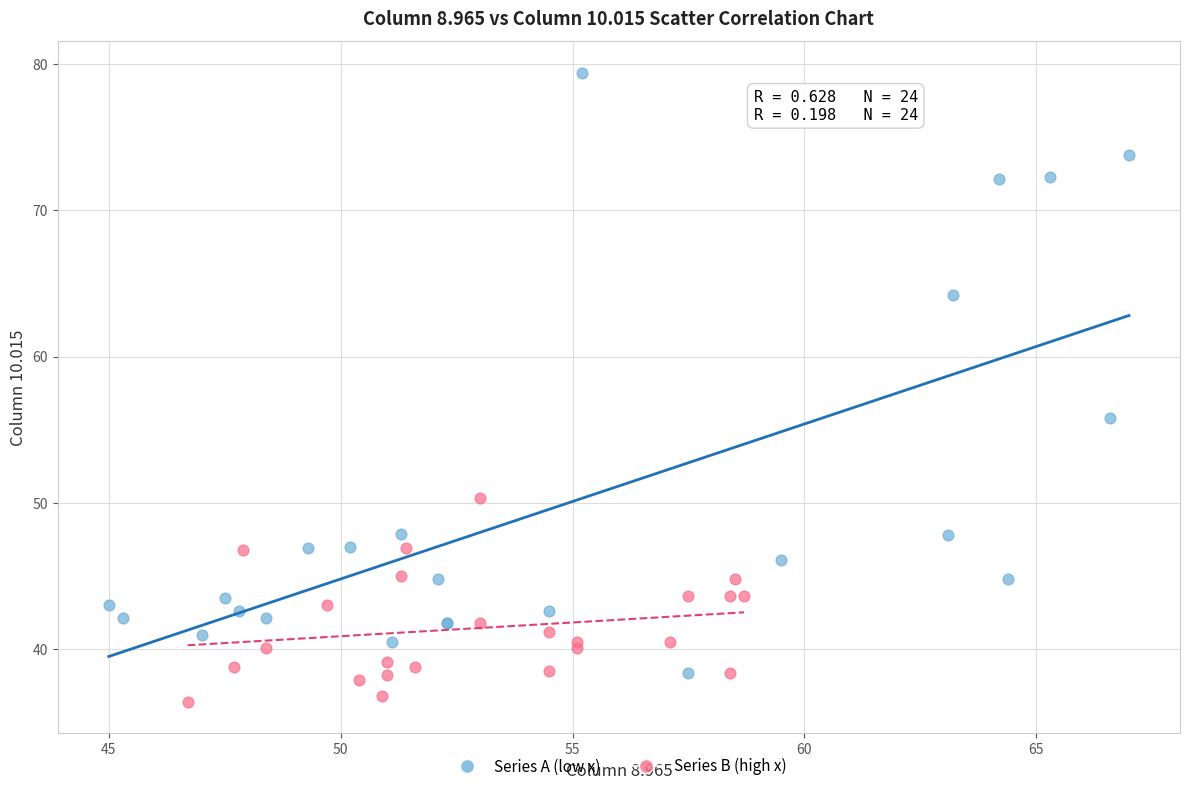

Which series has the largest Y range (max minus min)?

Series A (low x)